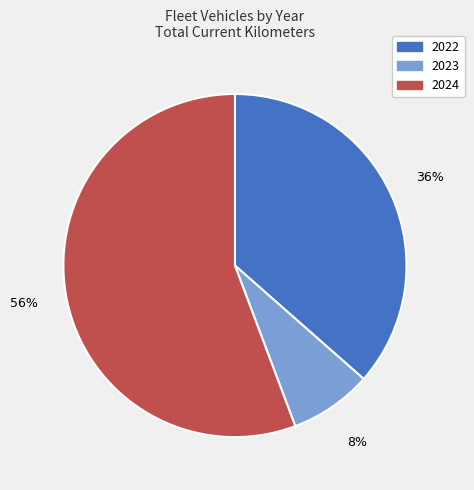

Between 2024 and 2022, which is larger?

2024